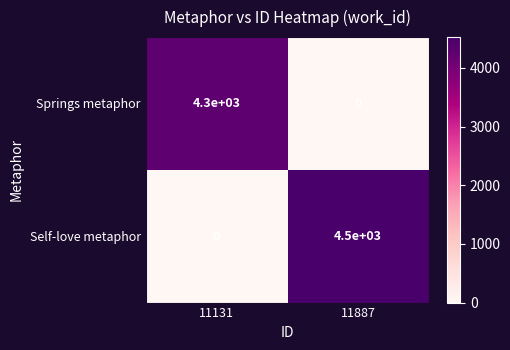

At which category is the sum across all series the highest?

11887